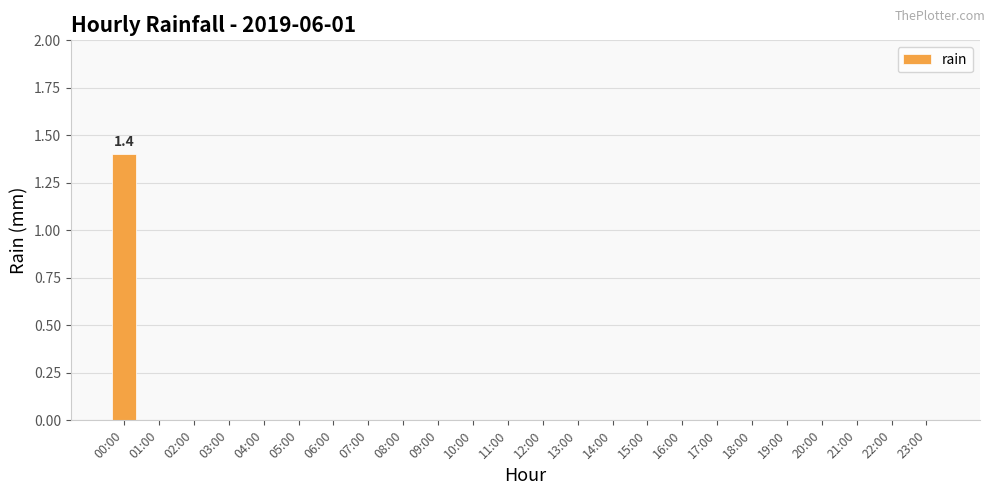

How many data points does each series have?

24